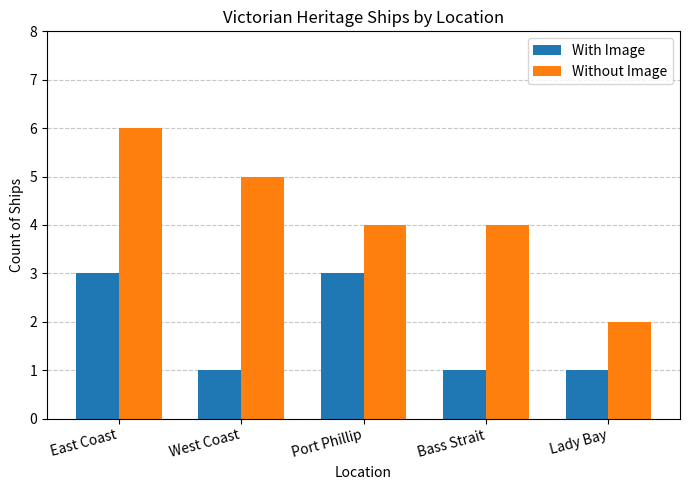

Is the value of Without Image at Bass Strait greater than the value of With Image at Port Phillip?

Yes